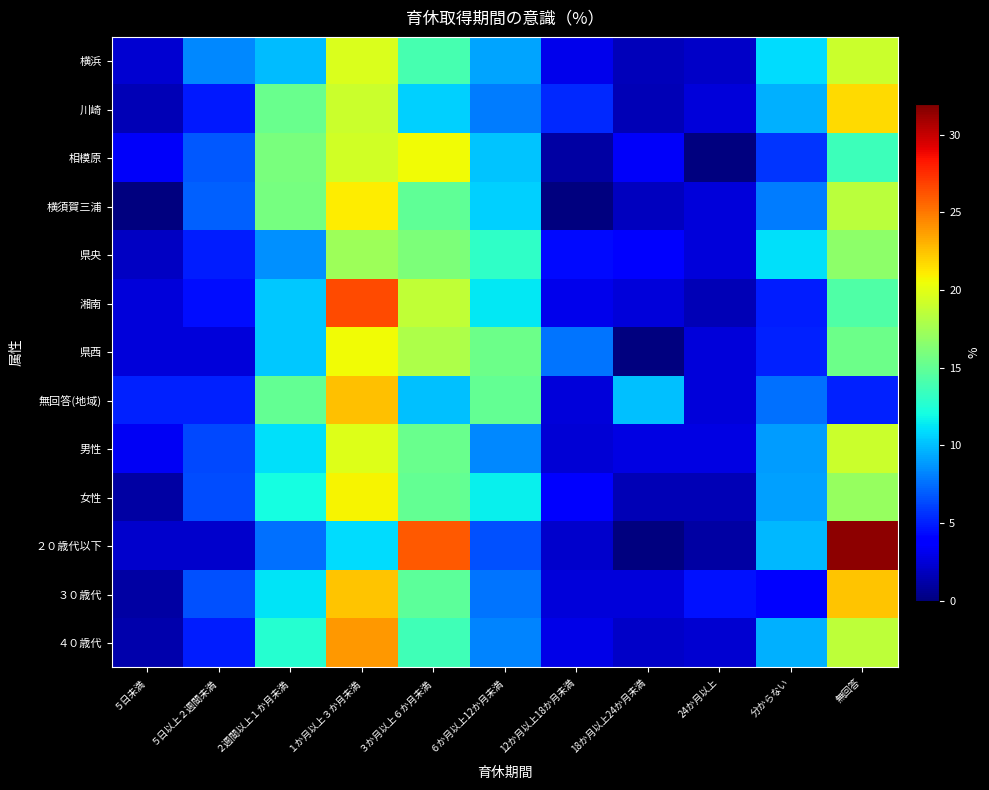

What is the difference between the highest and lowest values at 18か月以上24か月未満?

10.0